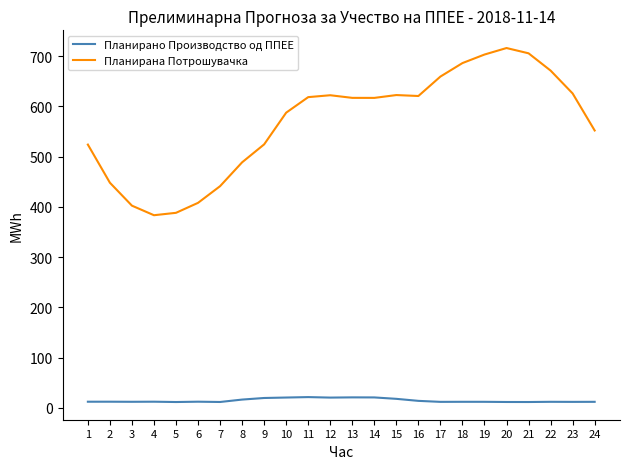

What is the maximum value for Планирана Потрошувачка?

716.4